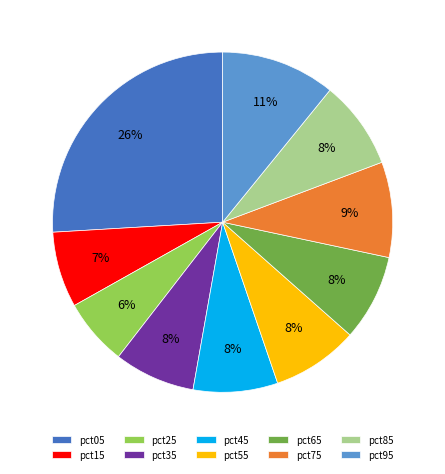

Which has a higher value, pct75 or pct95?

pct95